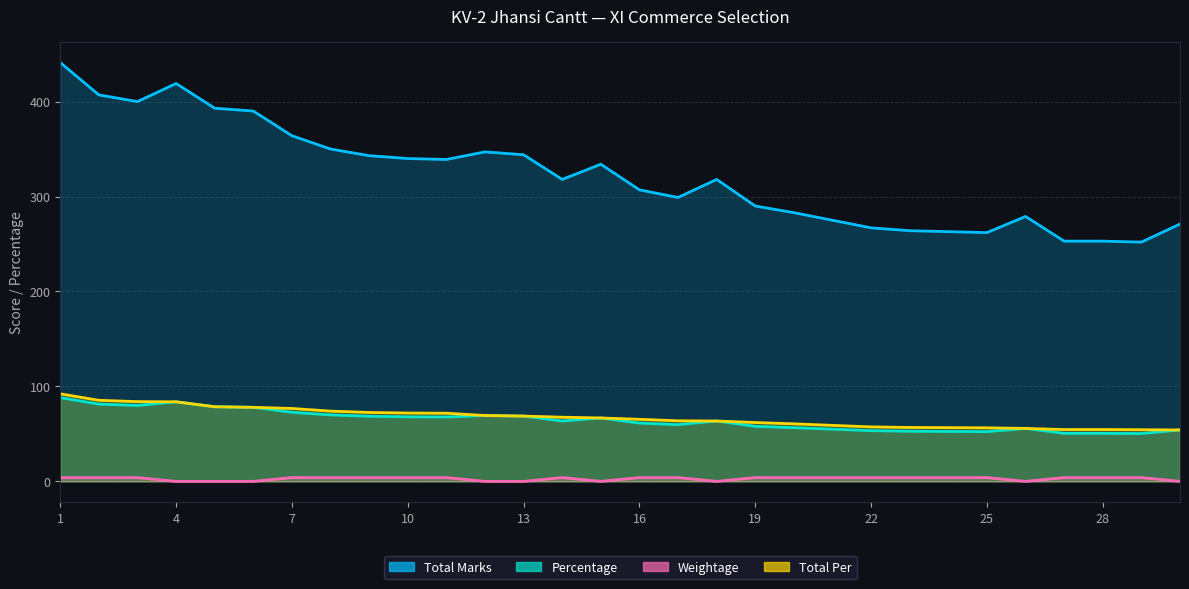

True or false: Total Per has more than 1 points higher than both neighbors.

False